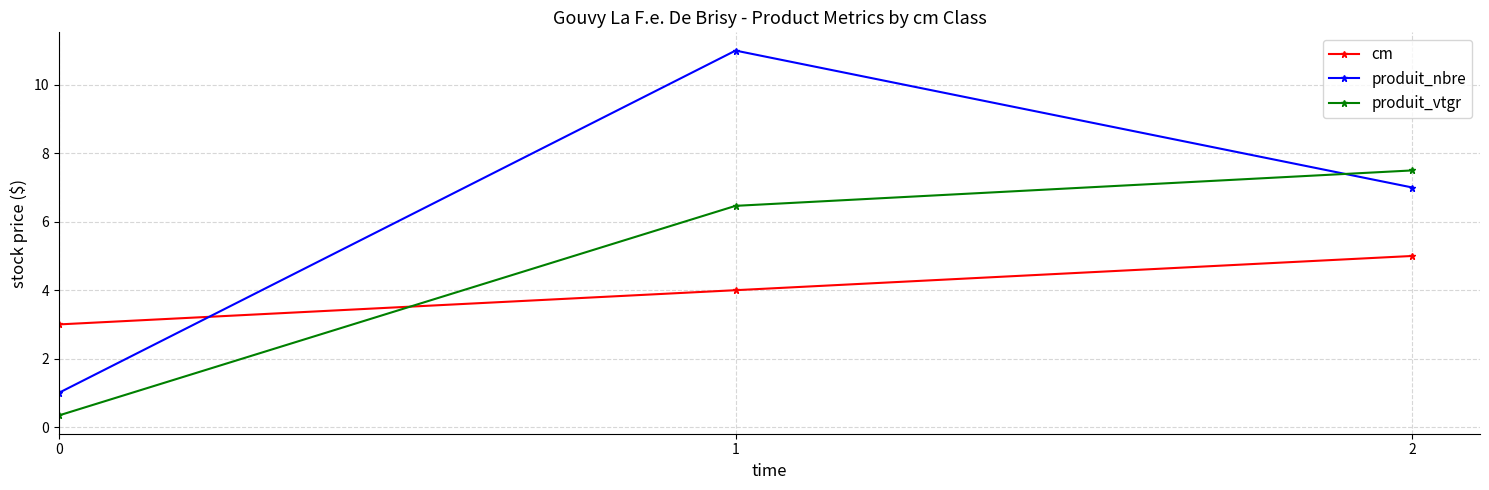

Rank the series by their average value, from lowest to highest.

cm, produit_vtgr, produit_nbre